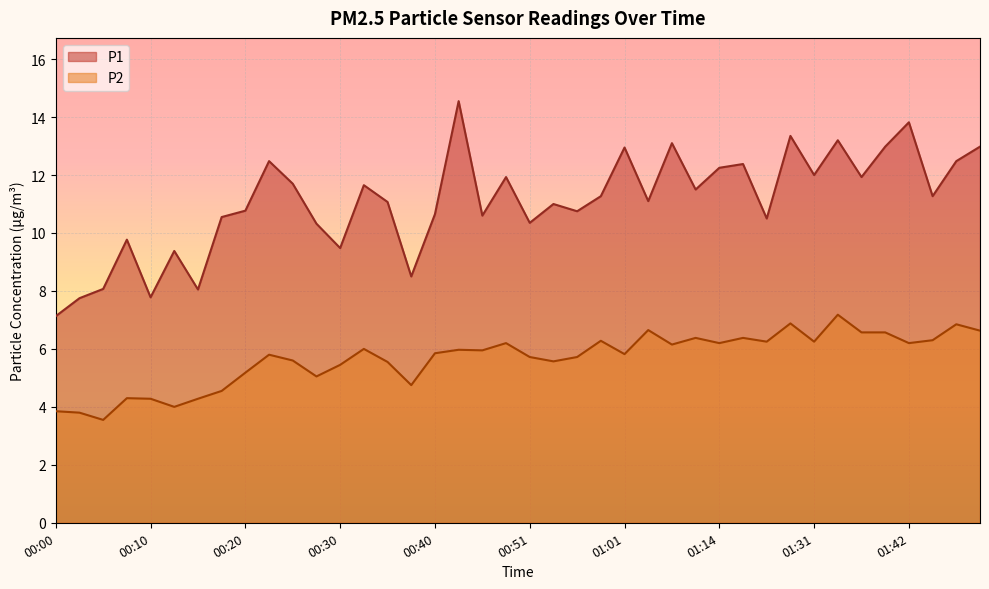

How many categories are shown in the chart?

40